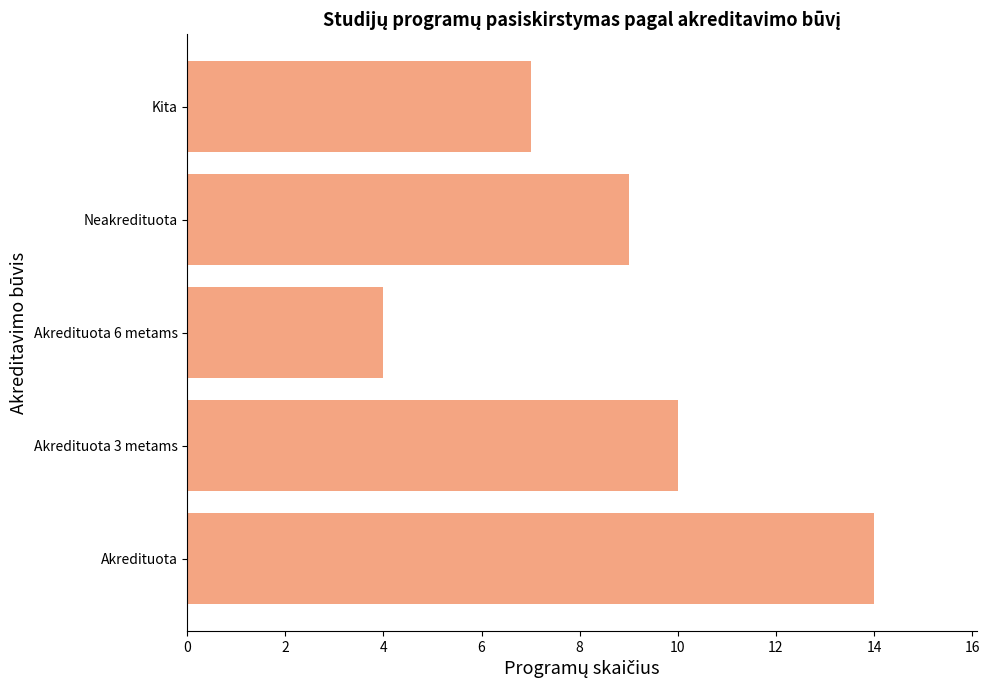

Which has a higher value, Neakredituota or Akredituota 3 metams?

Akredituota 3 metams